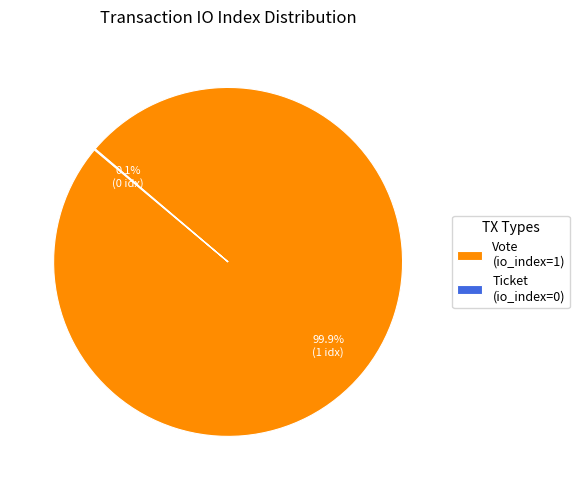

What is the largest slice in the pie chart?

Vote (io_index=1)